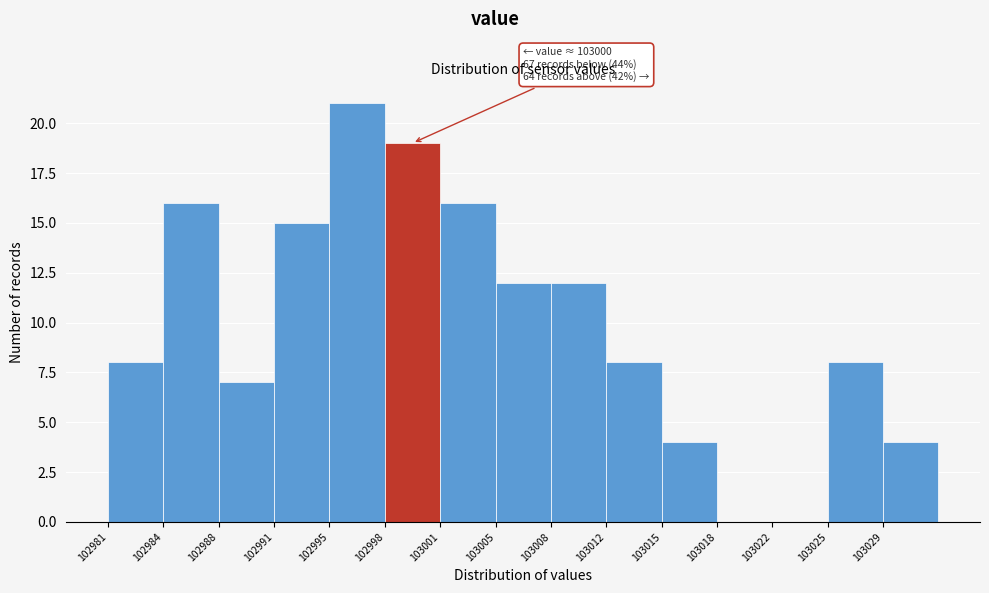

Which range on the x-axis has the tallest bar?

102994.5 to 102998.0